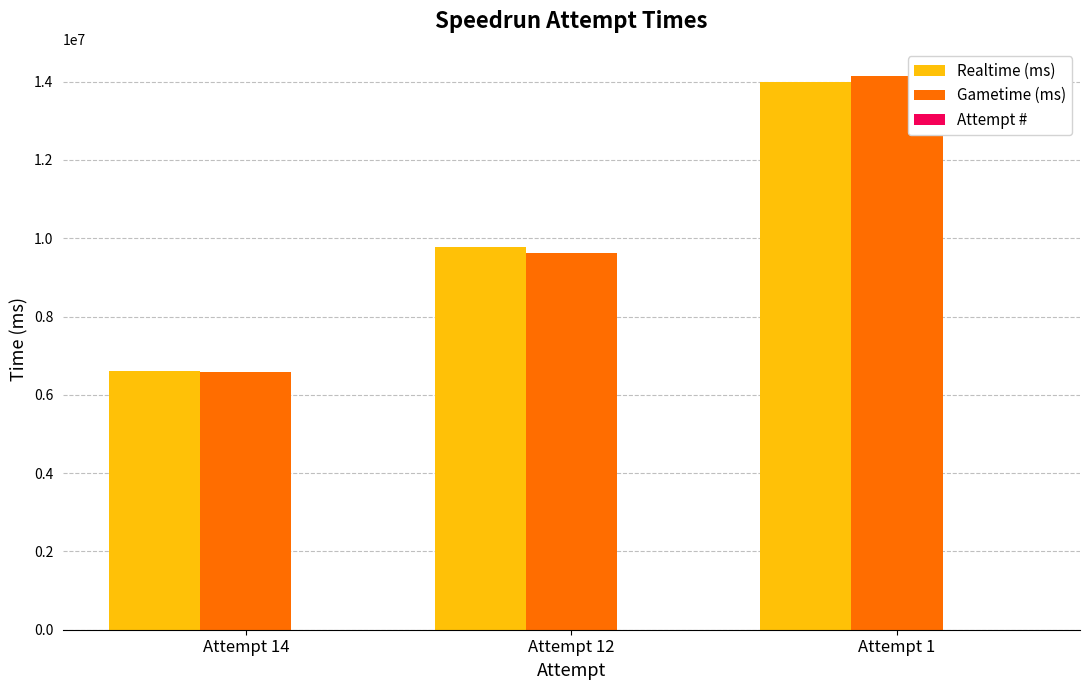

The value of Gametime (ms) at Attempt 1 is 14131278. True or false?

True